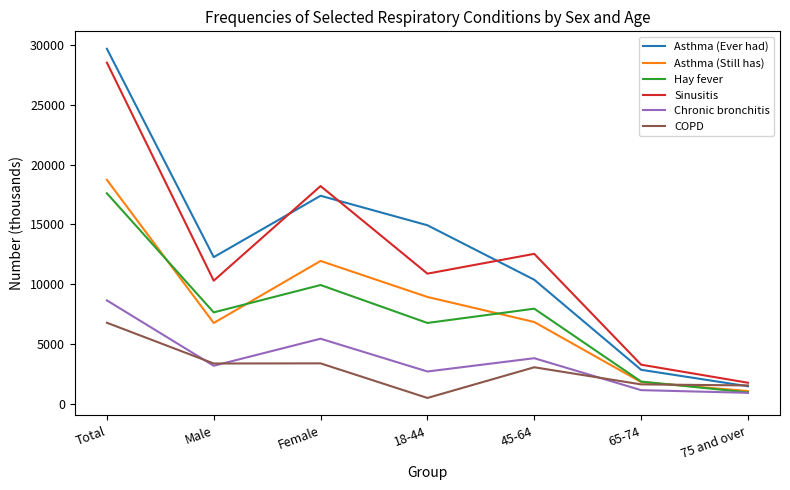

How many lines are shown in the chart?

6